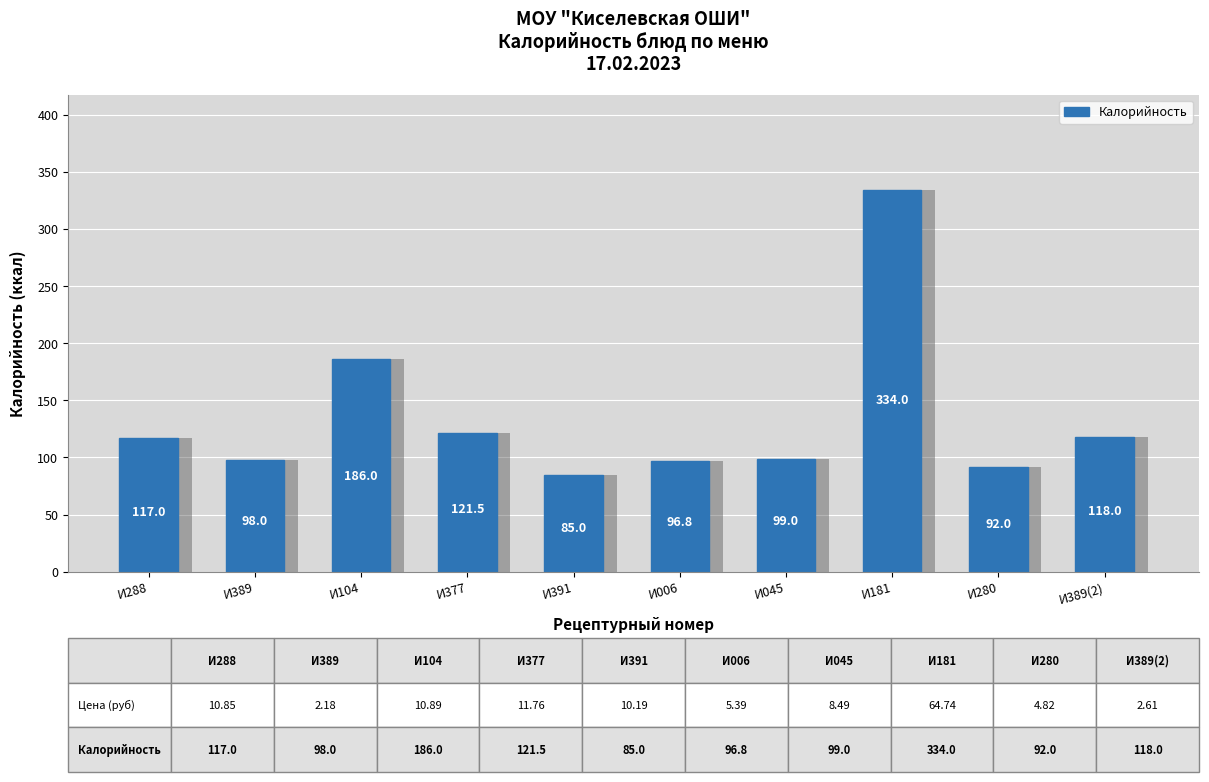

List the labels in order of value, largest first.

И181, И104, И377, И389(2), И288, И045, И389, И006, И280, И391